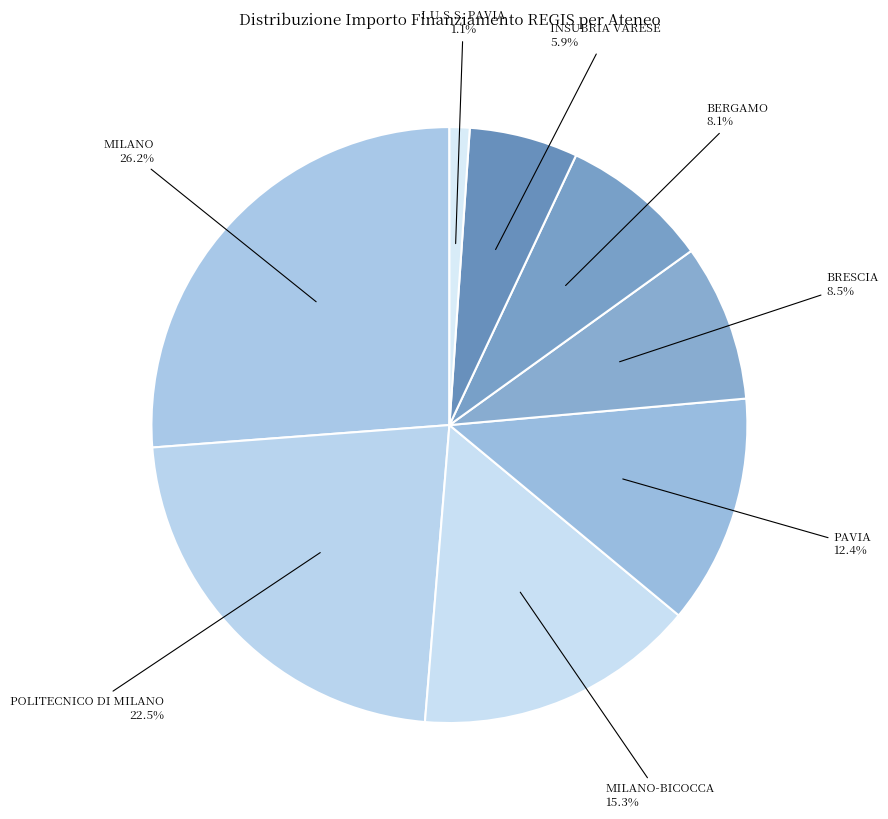

How many slices are in this pie chart?

8